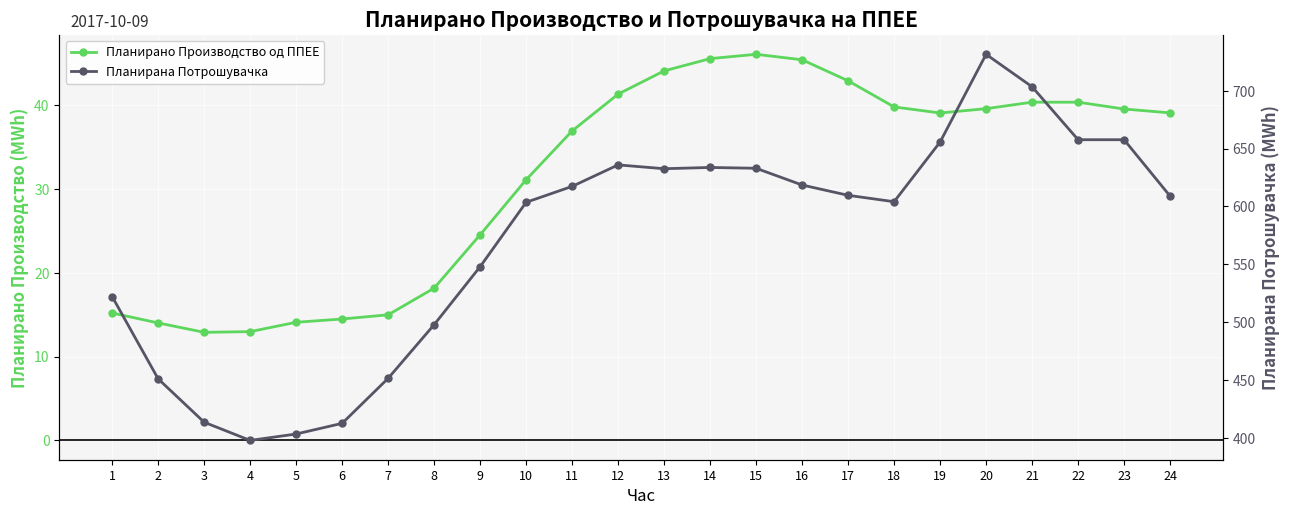

Which category has the lowest value across all series?

3